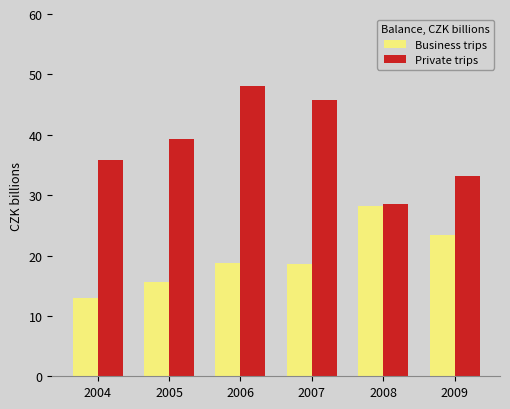

How many data points in Business trips are less than 18?

2